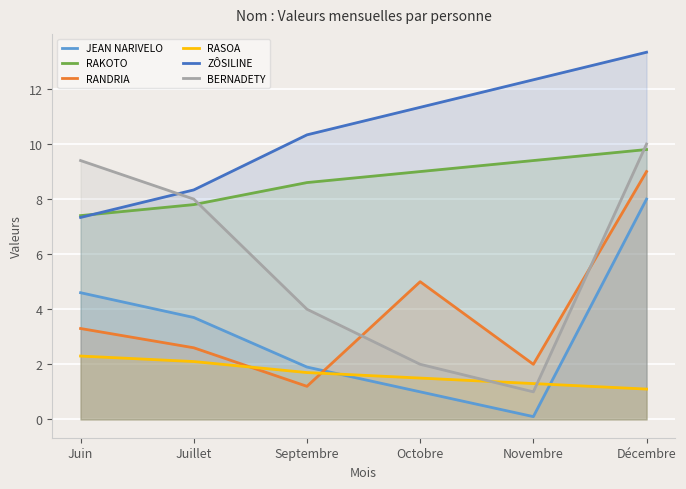

What is the total value across all series at Juin?

34.3